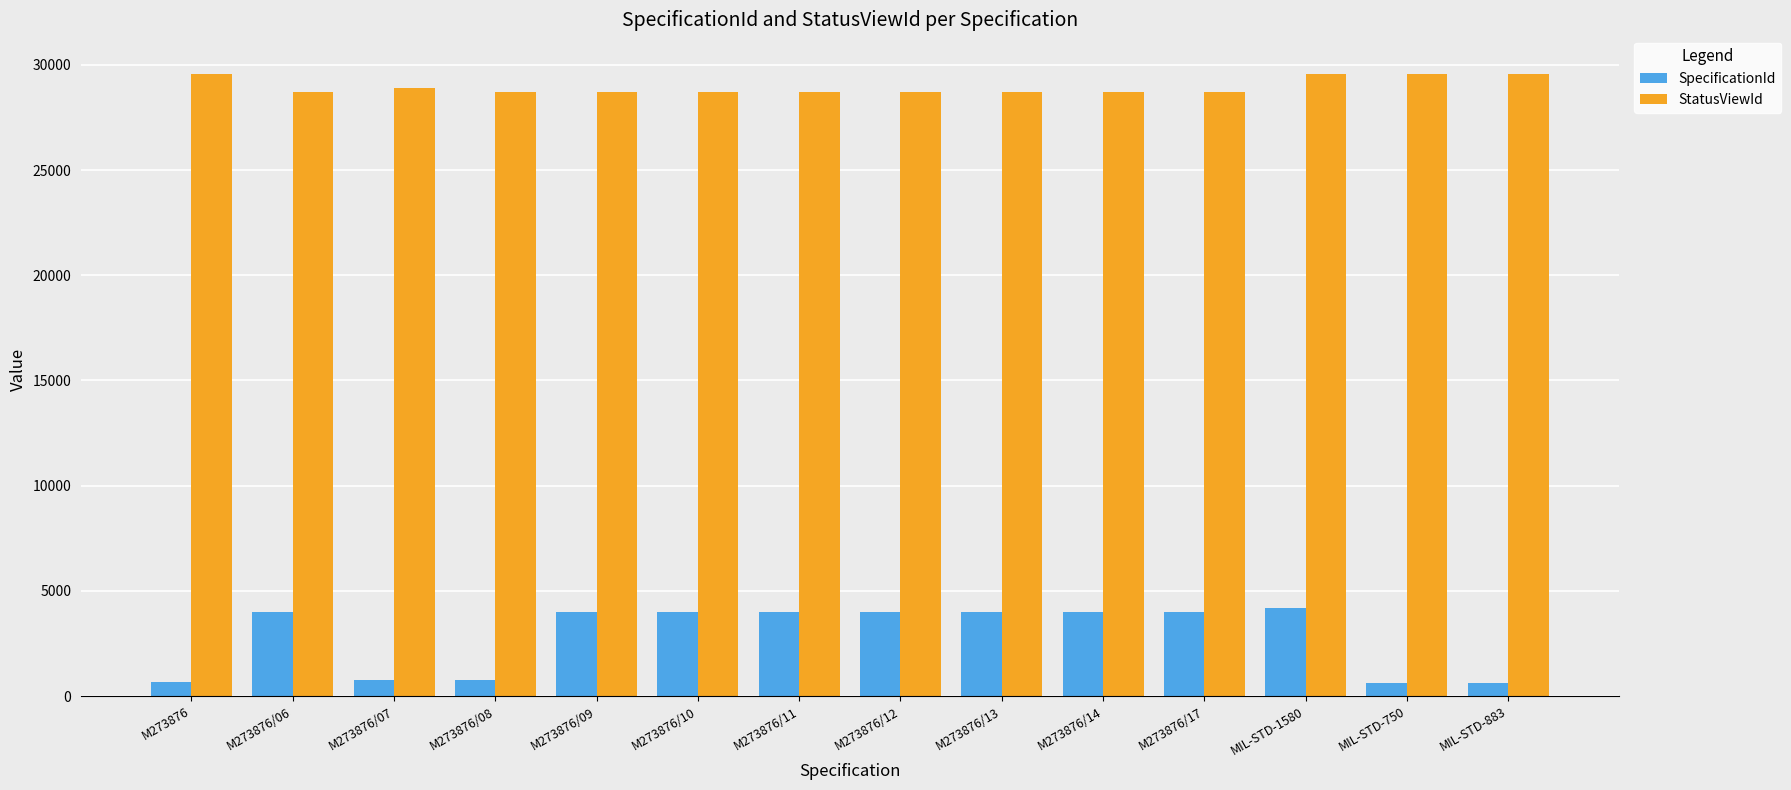

What are all the series names shown in the legend?

SpecificationId, StatusViewId